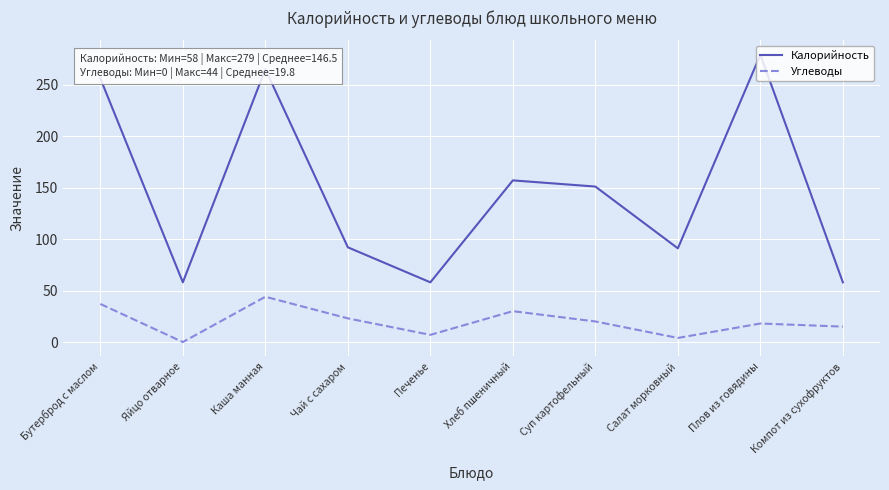

The Калорийность series shows 58 at Печенье. True or false?

True